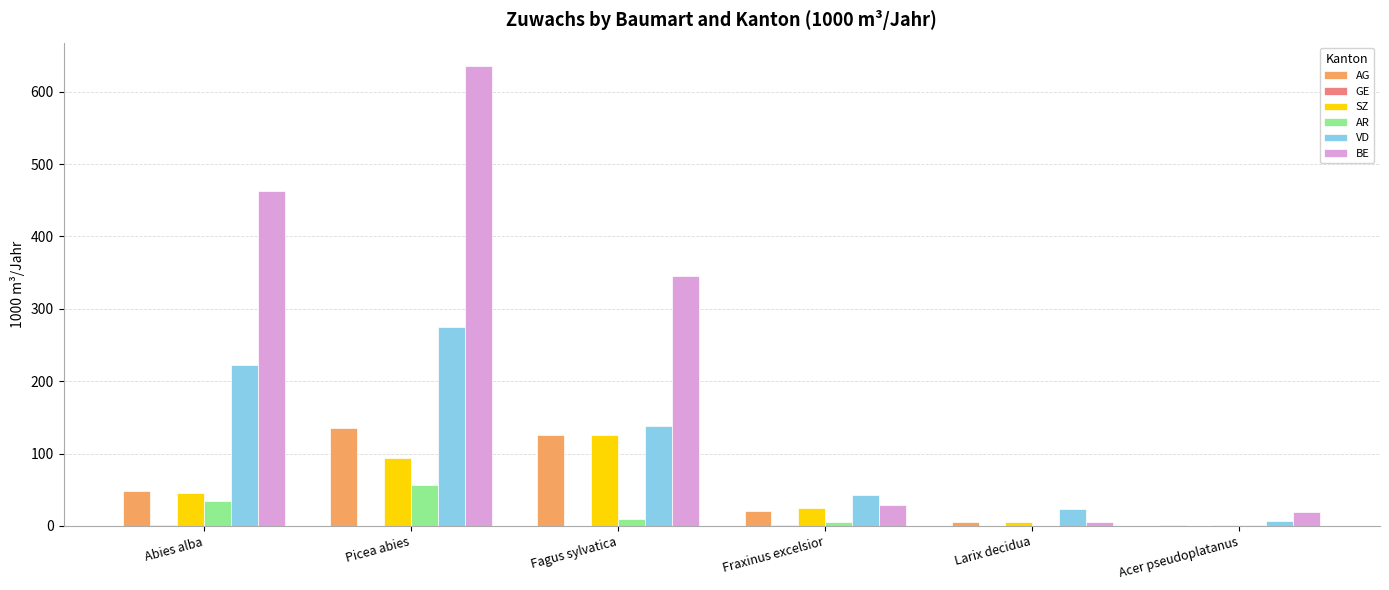

True or false: SZ has a value of 158 at Picea abies.

False